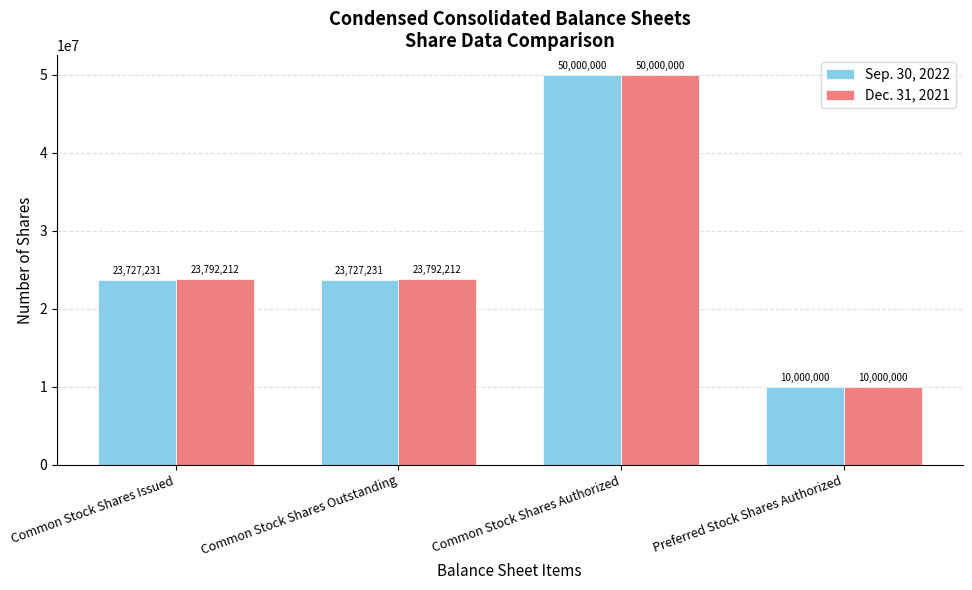

At which category is the sum across all series the highest?

Common Stock Shares Authorized